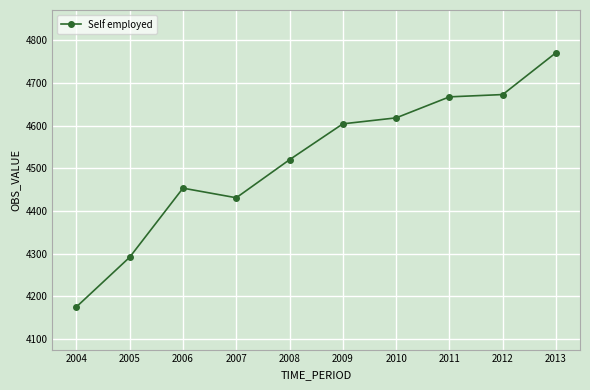

What is the sum of all values?

45208.2